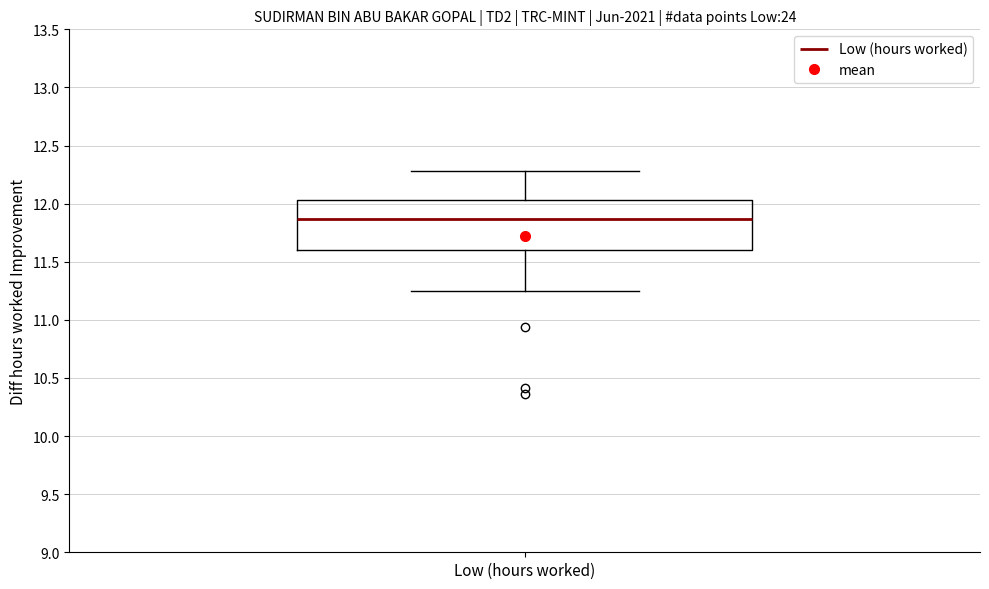

Read this box plot against the y-axis: the position of the median line, the range covered by the box, and the ends of both whiskers. The values are not printed on the chart, so give them approximately, as read against the axis.

median 11.85, box 11.60 to 12.05, whiskers 11.25 to 12.30